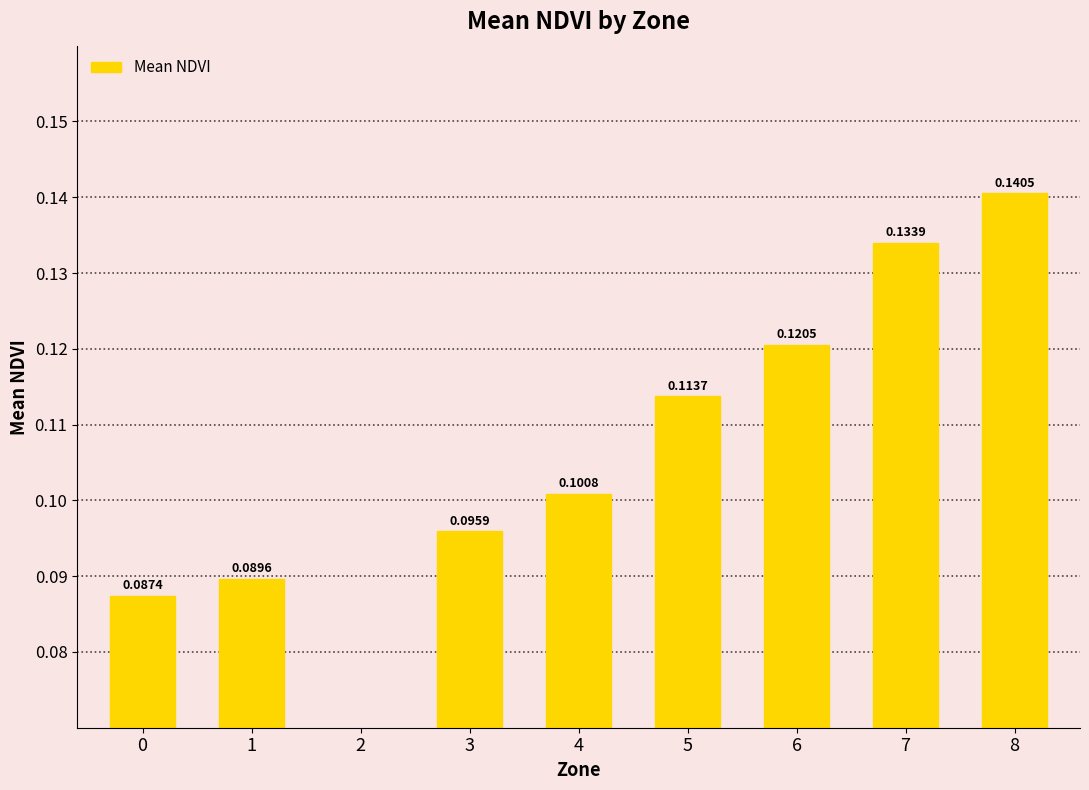

Which label corresponds to the smallest value in the chart?

2